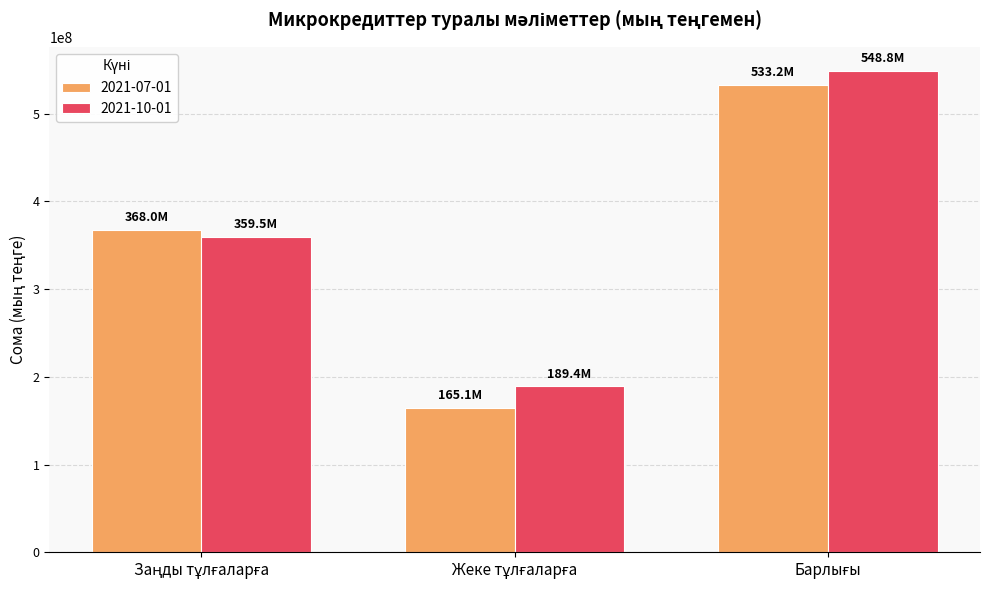

Which series has the widest spread of values?

2021-07-01